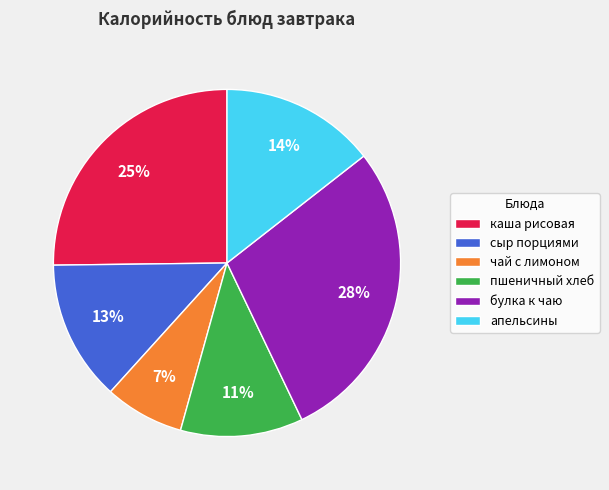

Is the sum of чай с лимоном and сыр порциями greater than half?

No